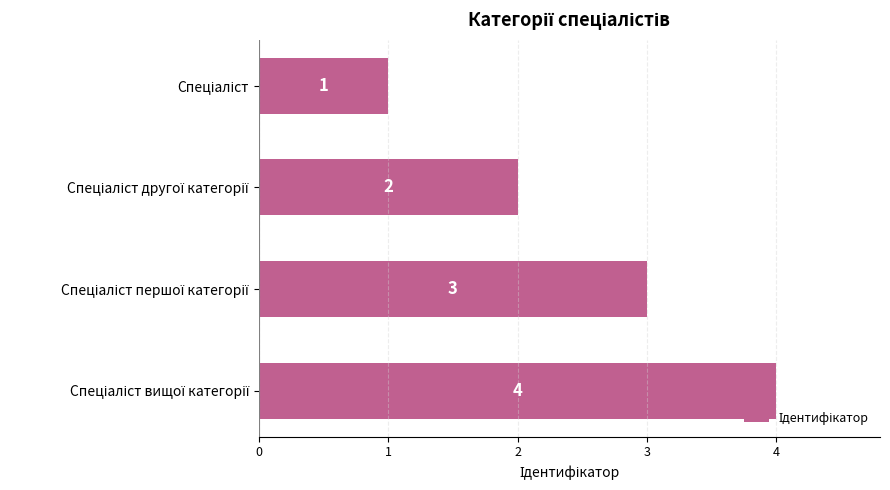

What is the value of the 2nd bar from the top?

2